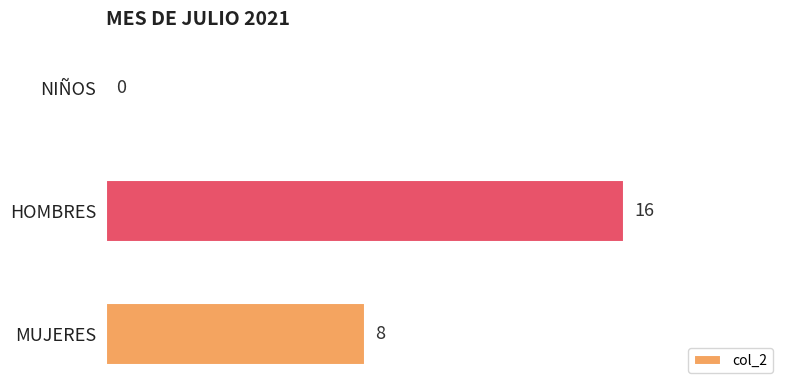

What is the sum of all values?

24